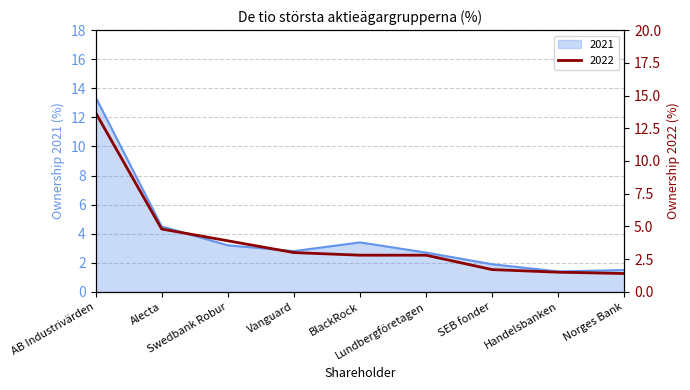

Which series has the widest spread of values?

2022